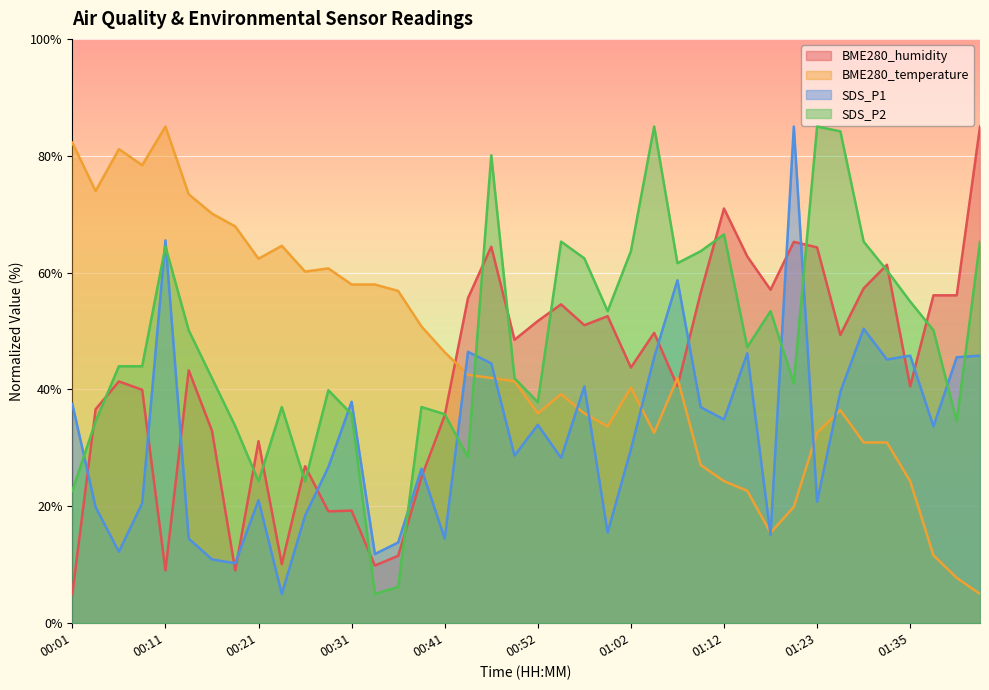

What is the average value of the BME280_temperature series?

45.1